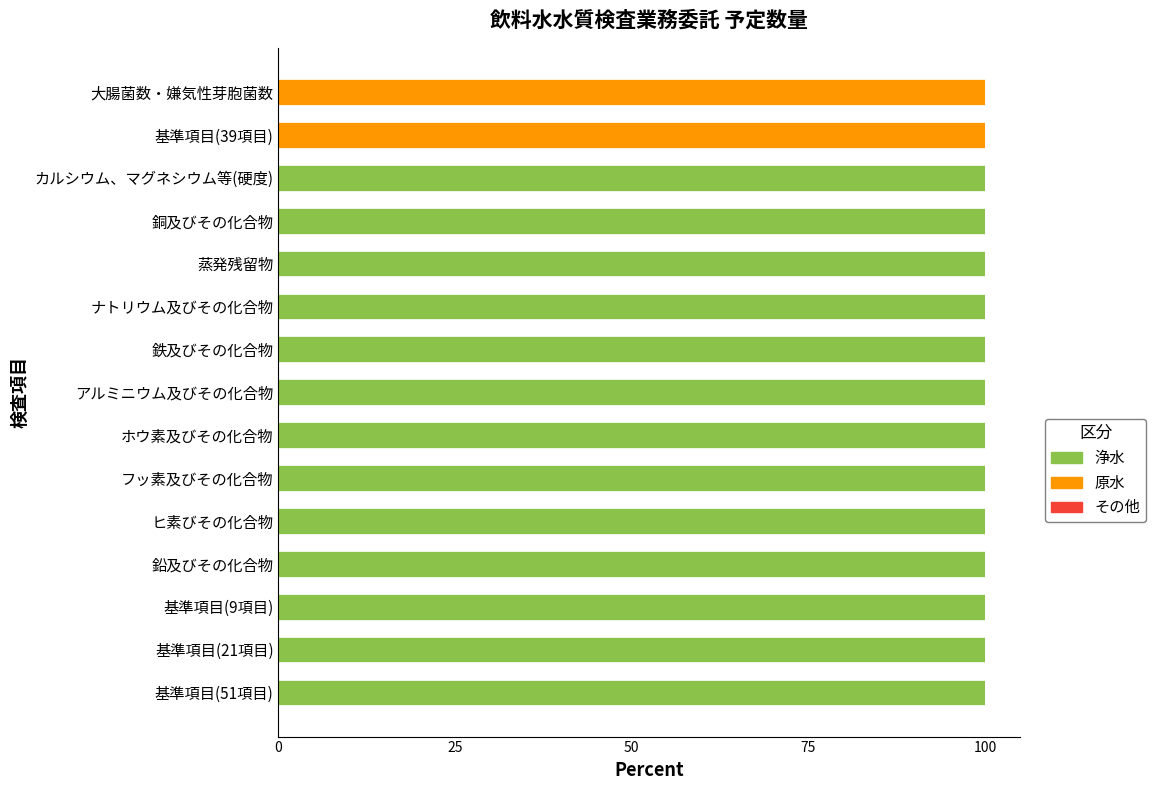

What is the sum of the 浄水 values at 鉄及びその化合物 and 大腸菌数・嫌気性芽胞菌数?

100